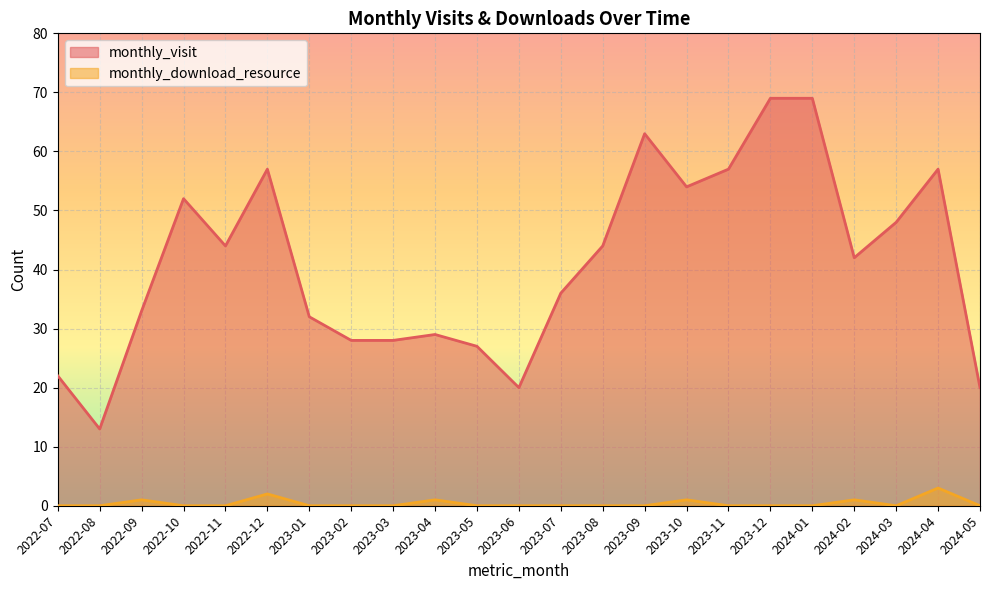

True or false: monthly_visit and monthly_download_resource cross at least once.

False